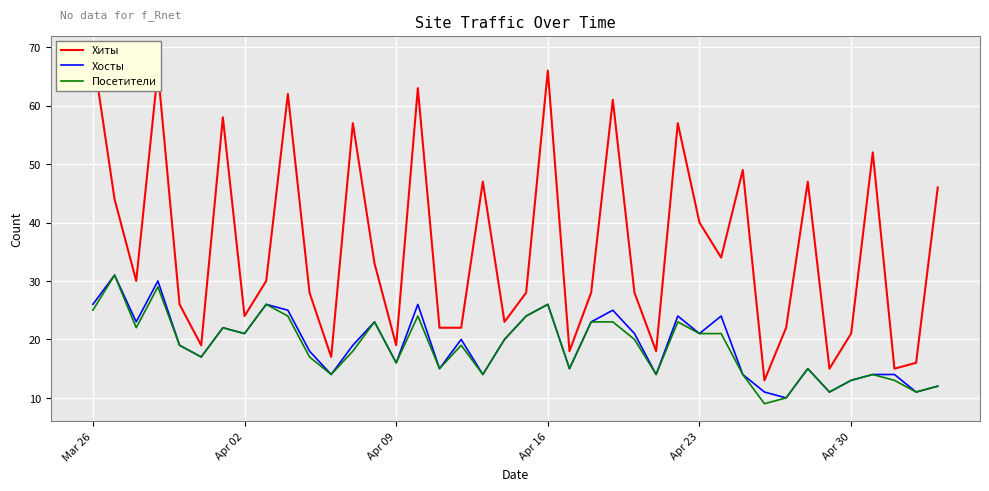

What is the highest value of the Хосты series?

31